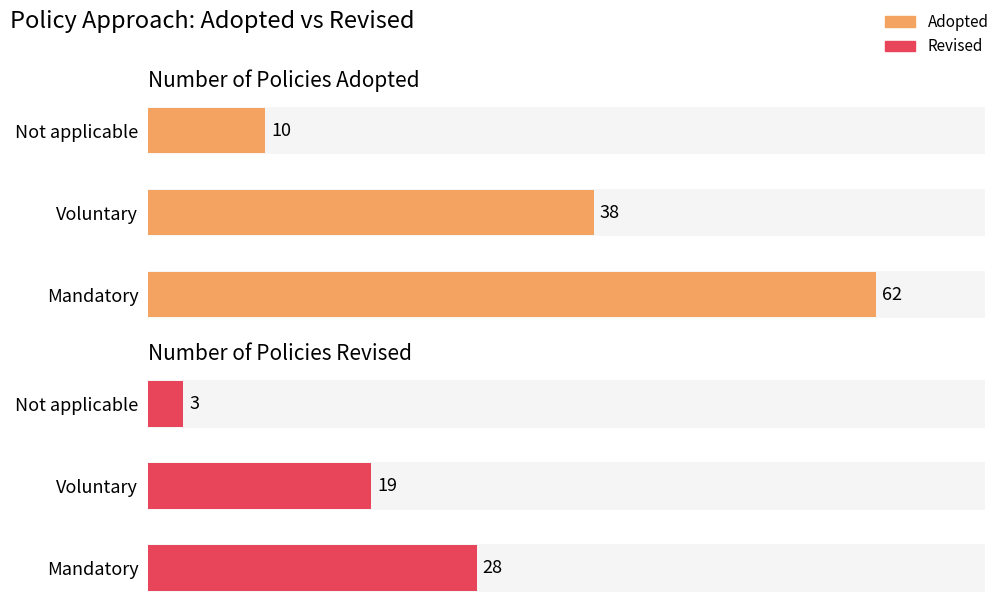

List the series in order of their peak value, highest first.

Adopted, Revised